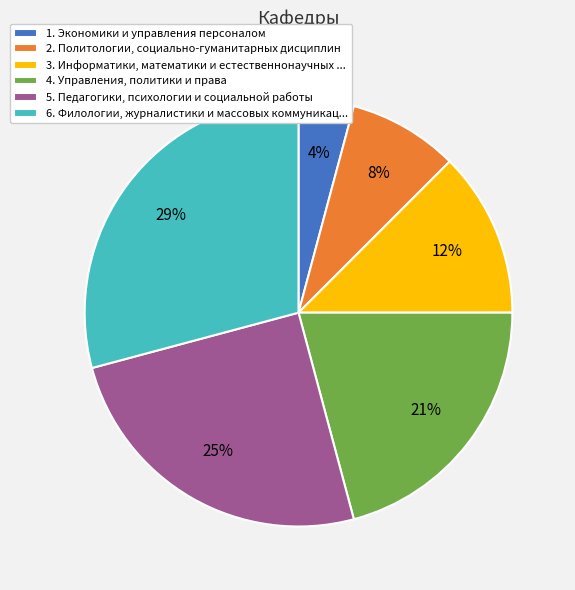

To the nearest percent, what is the difference between the largest and smallest slice percentages?

25%